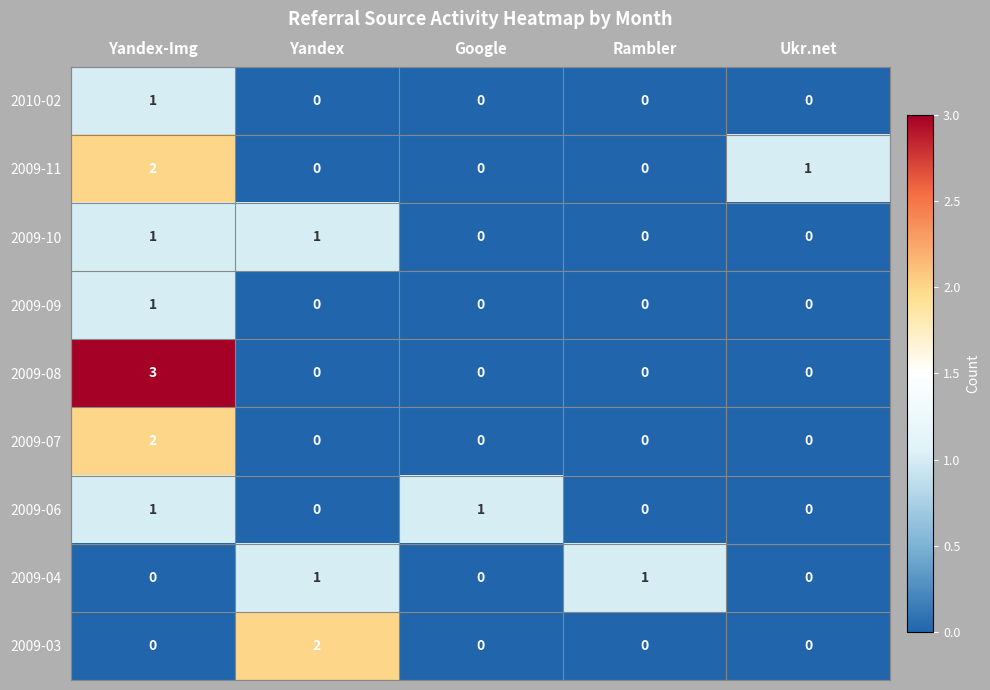

Between Yandex-Img and Yandex, which series saw the biggest shift?

2009-08